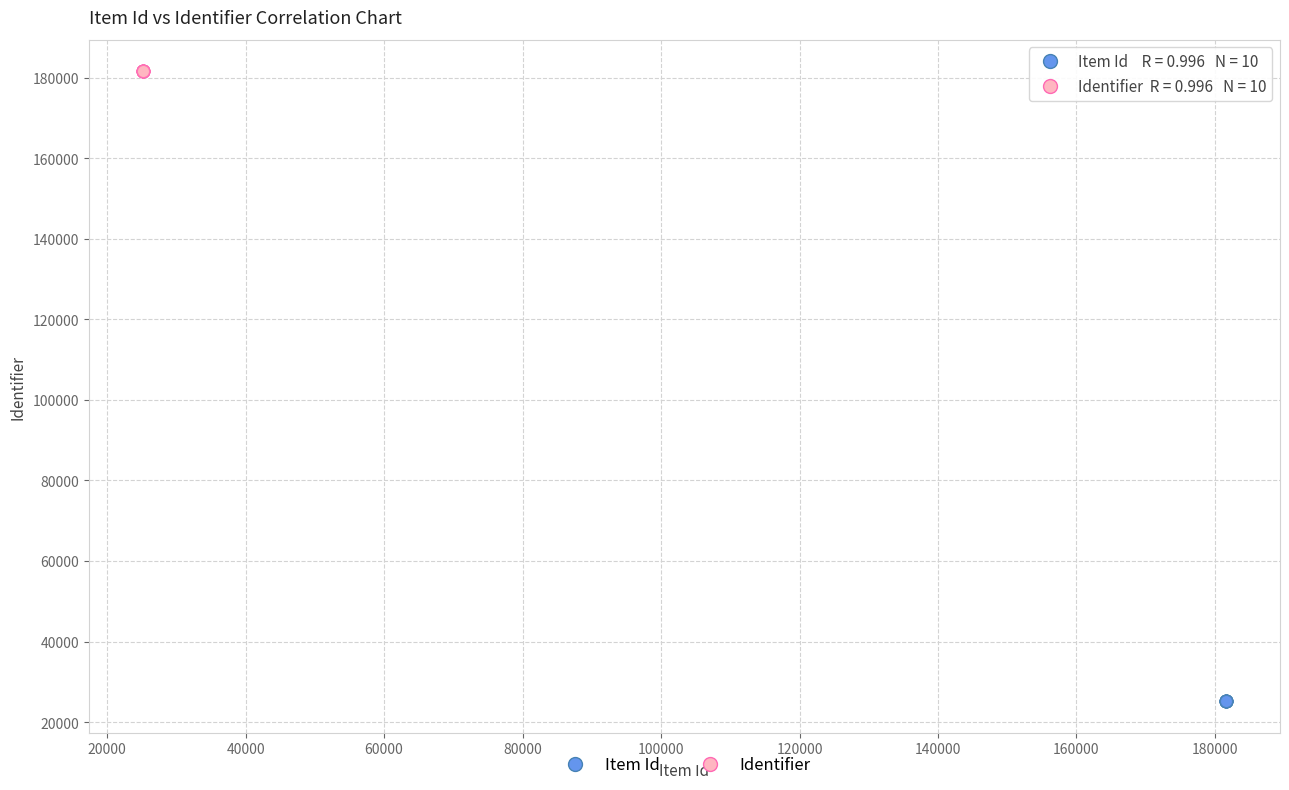

Which series reaches the maximum Y coordinate?

Identifier